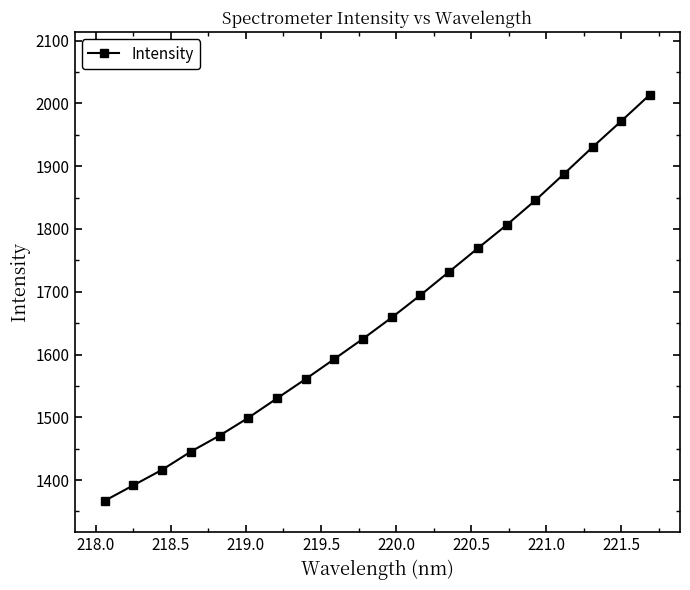

What is the difference between the second highest and second lowest values?

580.3